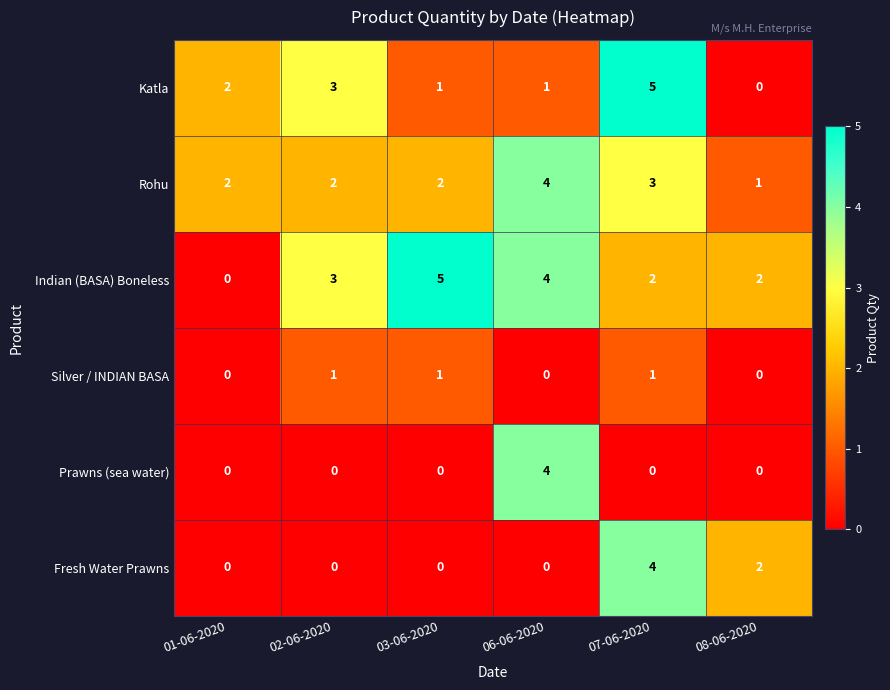

Count the Indian (BASA) Boneless values in the range 2 to 4.

4